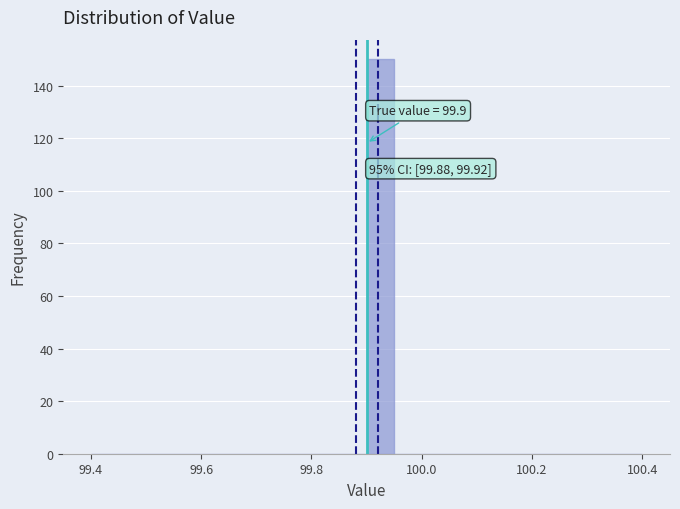

Read against the x-axis, roughly where is the centre of the tallest bar?

99.92